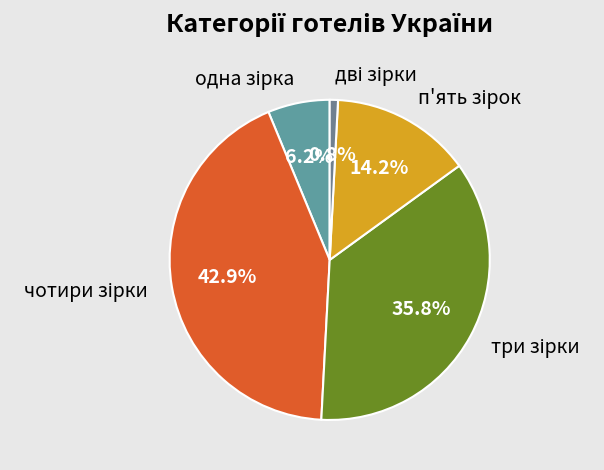

Does any single category account for the majority?

No